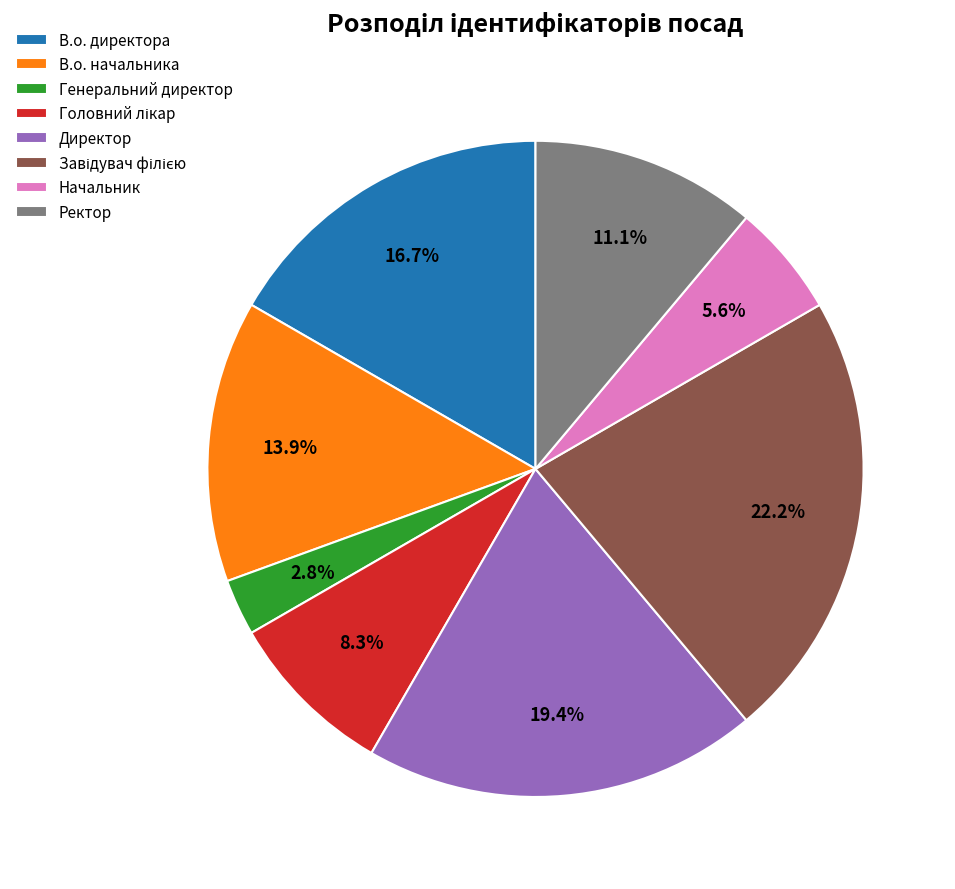

Does Генеральний директор account for over 50% of the chart?

No